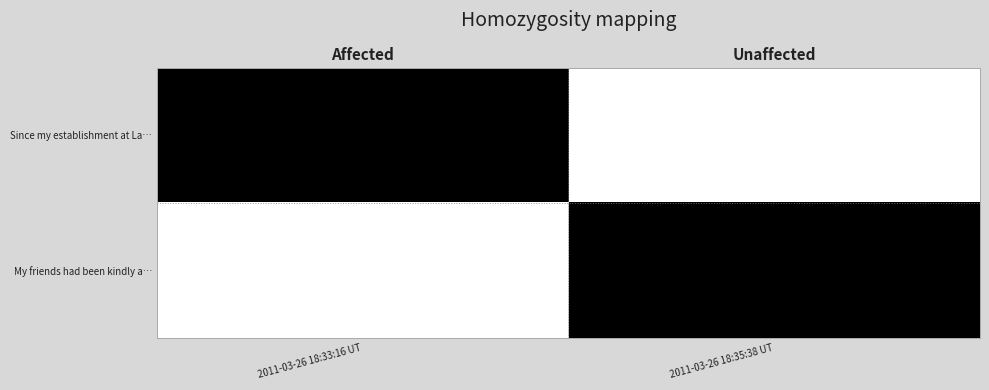

How many values in My friends had been kindly a… are above zero?

1